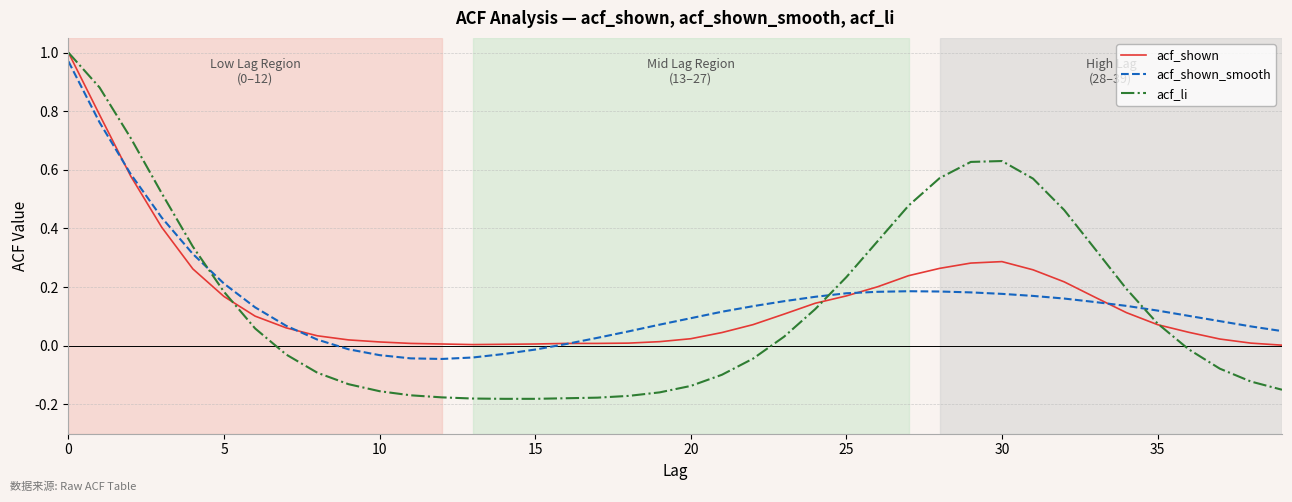

Which series has the widest spread of values?

acf_li